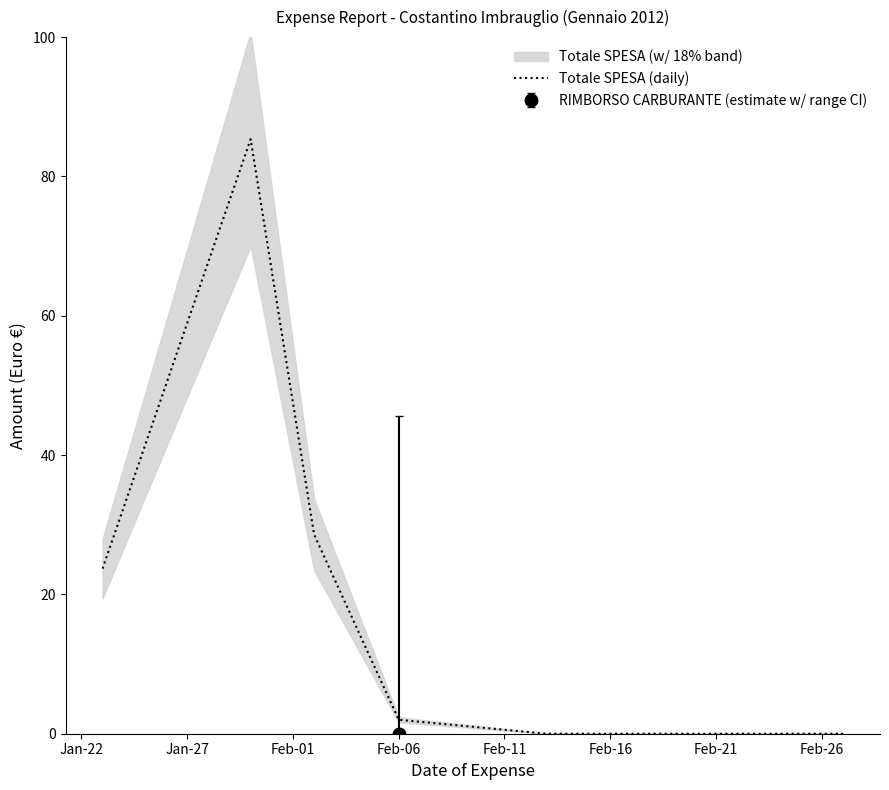

Reading left to right, list all the values displayed in this chart.

23.7	85.3	28.6	2.0	0.0	0.0	0.0